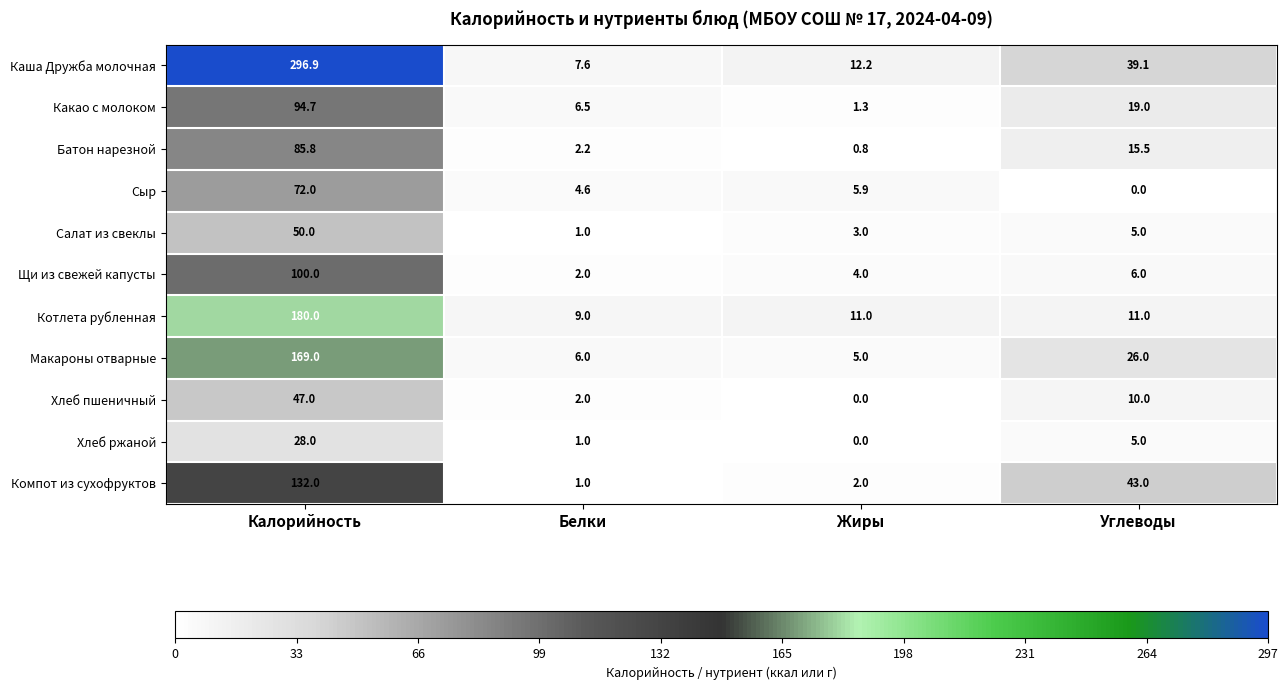

The Сыр series shows 1.6 at Белки. True or false?

False